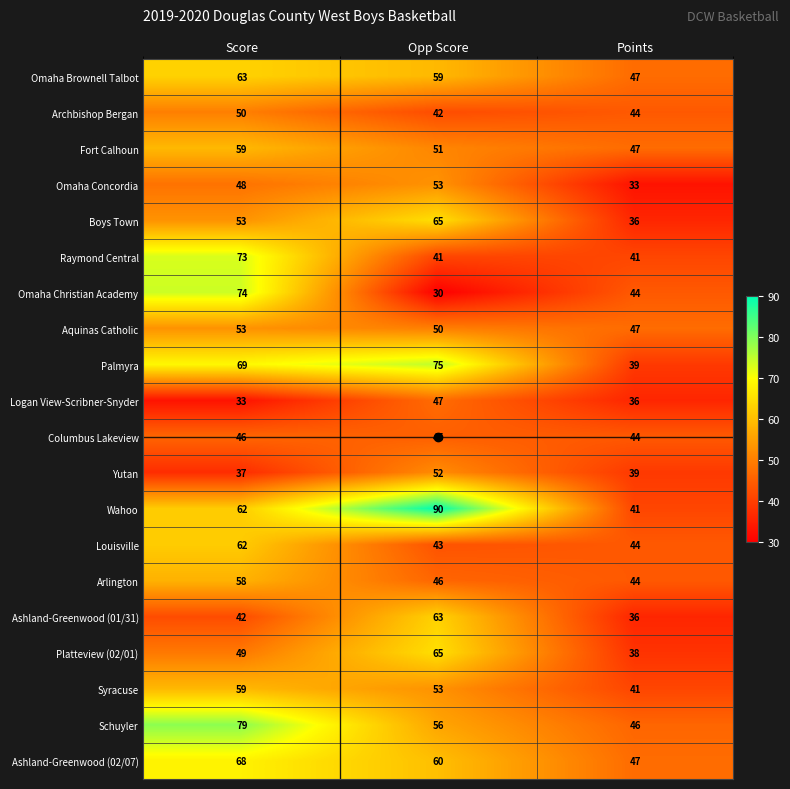

True or false: Omaha Christian Academy has a value of 74 at Score.

True